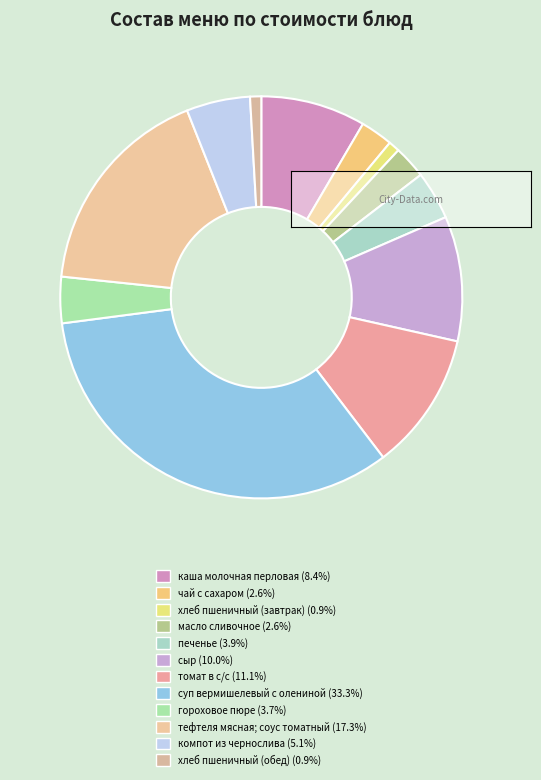

To the nearest percent, what is the difference between the хлеб пшеничный (завтрак) and каша молочная перловая slice percentages?

8%